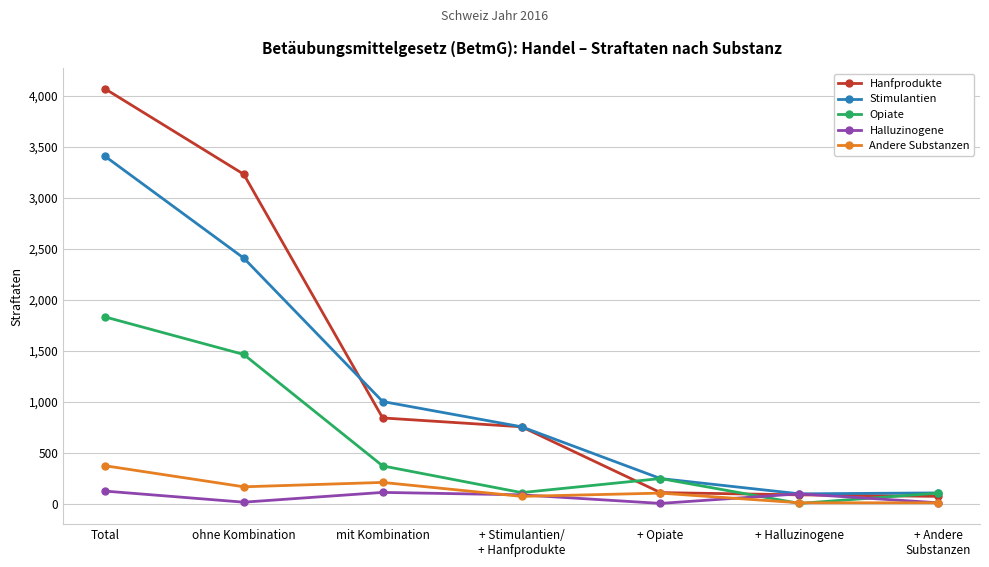

The Hanfprodukte series shows 4072 at Total. True or false?

True